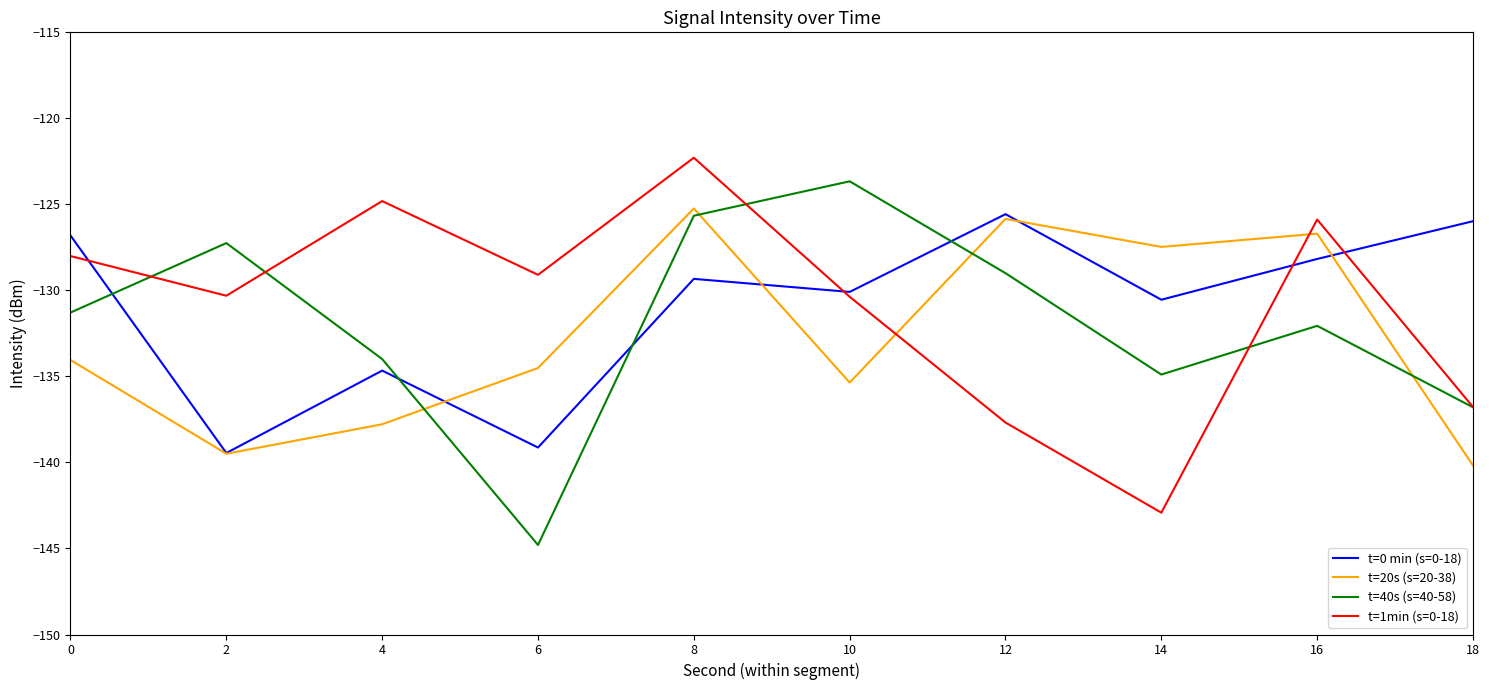

At 6, list the series in order from smallest to largest.

t=40s (s=40-58), t=0 min (s=0-18), t=20s (s=20-38), t=1min (s=0-18)